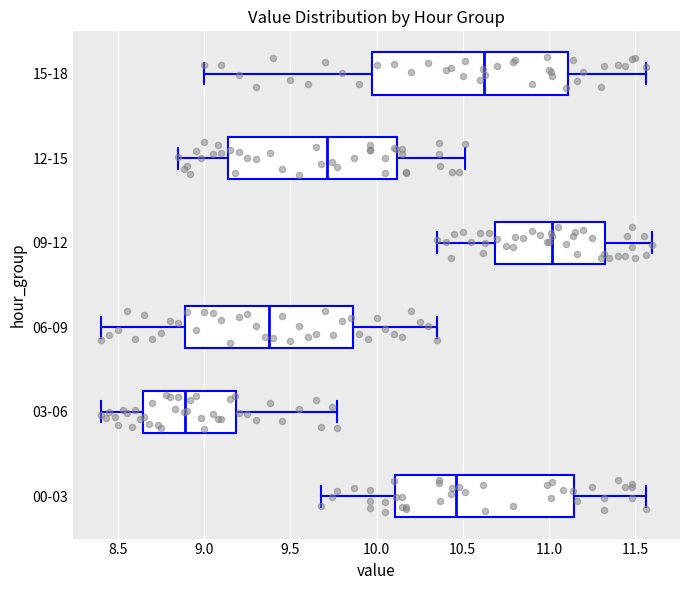

Comparing the boxes themselves (not the whiskers), which one is the widest?

15-18